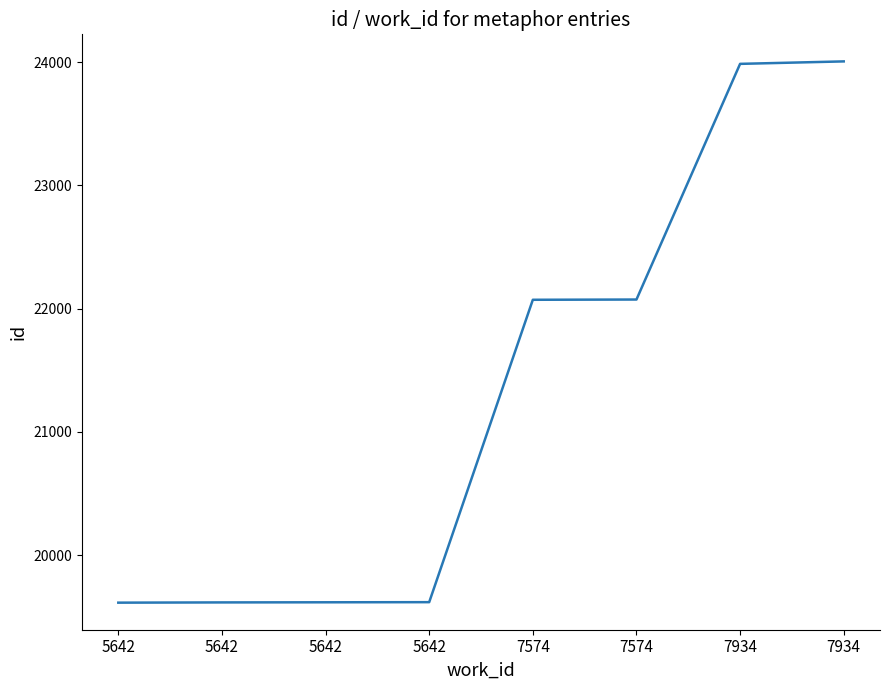

Rank the categories by value from highest to lowest.

7934, 7934, 7574, 7574, 5642, 5642, 5642, 5642